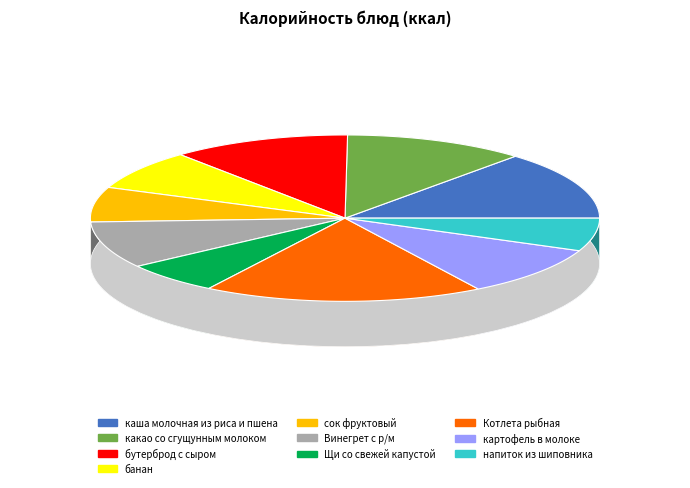

How many slices are in this pie chart?

10